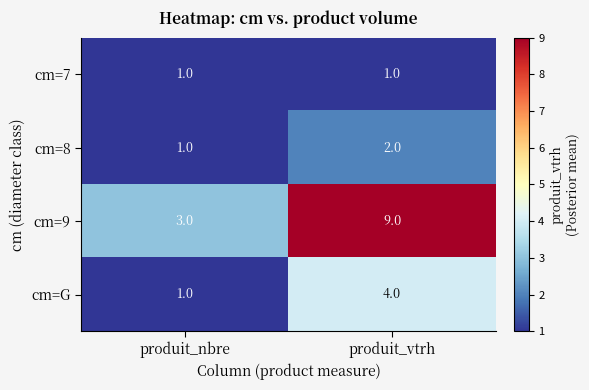

What is the difference between the highest and lowest values at produit_nbre?

2